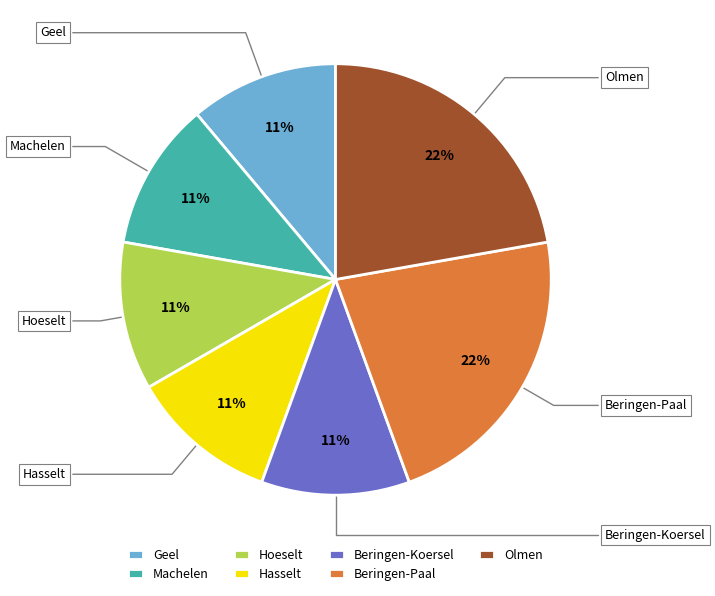

Count the number of slices in the pie.

7